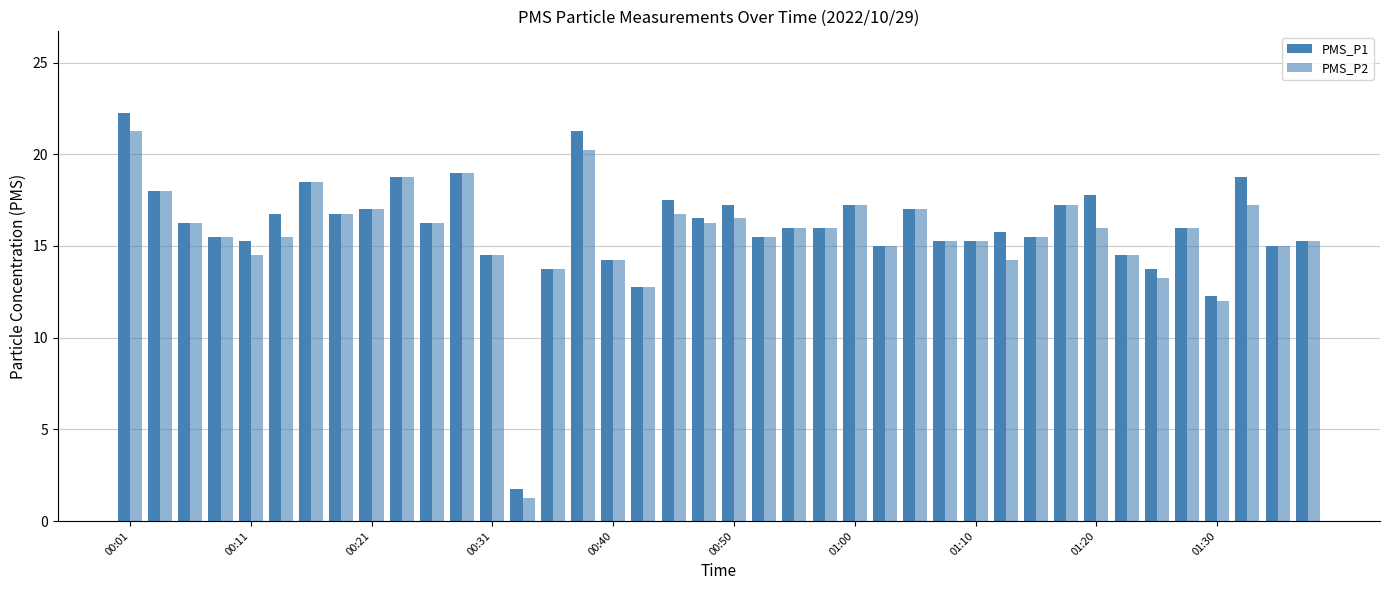

Which series has the widest spread of values?

PMS_P1